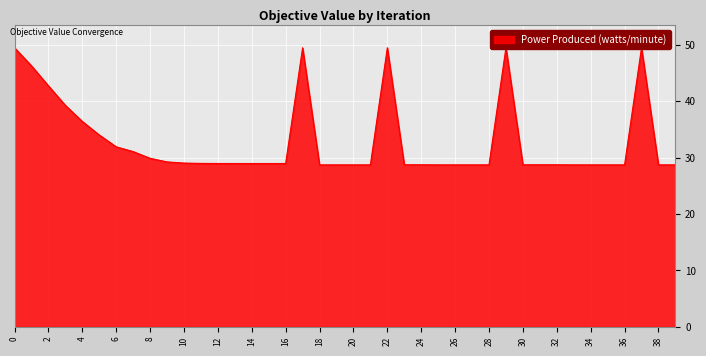

The value at 30 is 28.7. True or false?

True